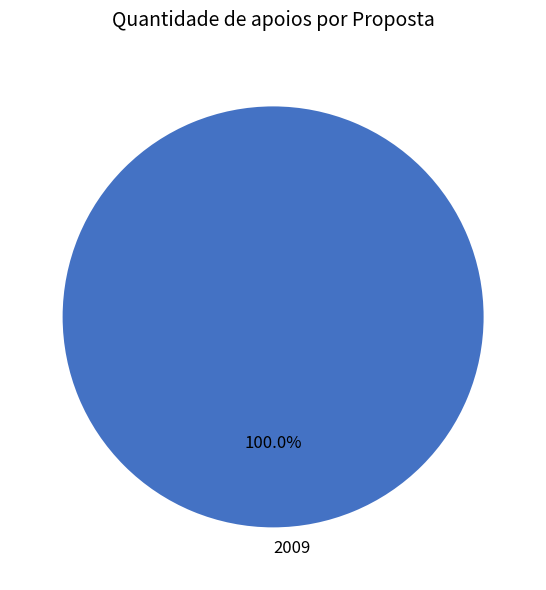

Rank the categories by value from lowest to highest.

2009